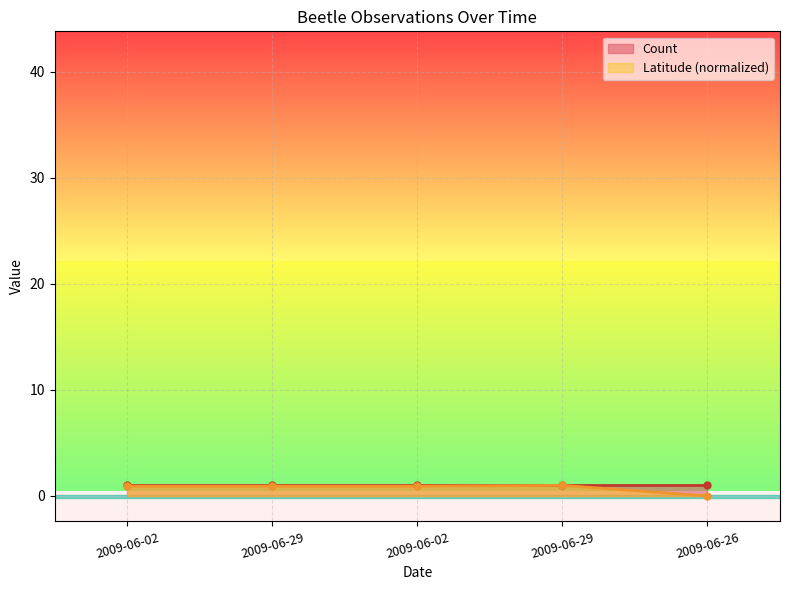

What is the sum of the values at 2009-06-02 and 2009-06-29?

1.9